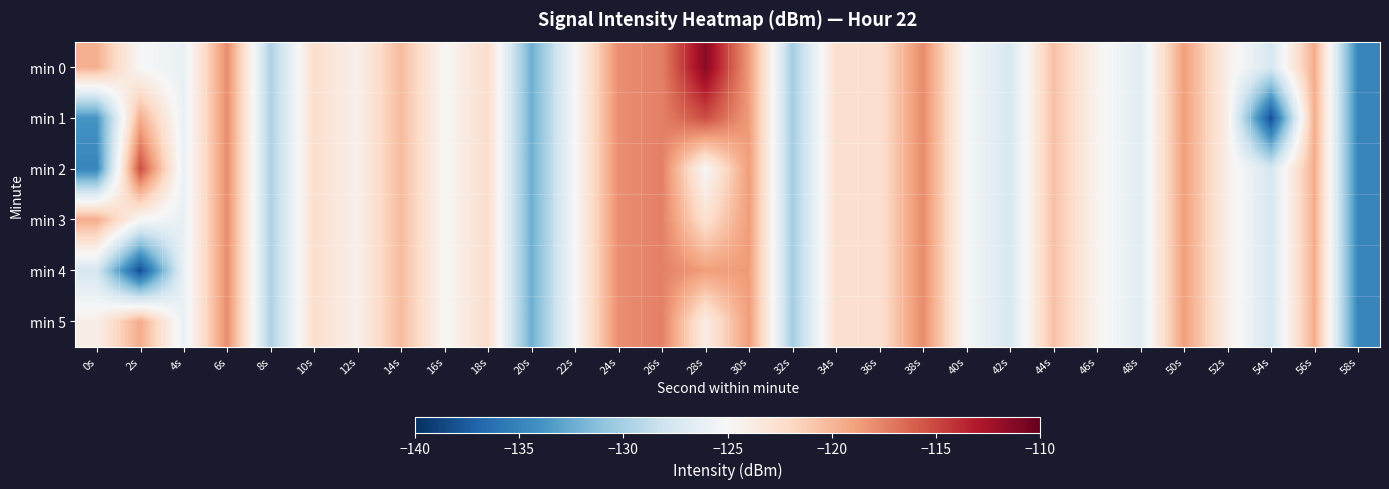

Reading right to left, extract all data points from this chart.

min 0: 58s=-134.9	56s=-119.4	54s=-127.5	52s=-124.1	50s=-118.7	48s=-126.7	46s=-124.5	44s=-120.6	42s=-127.4	40s=-125.2	38s=-117.8	36s=-122.6	34s=-122.5	32s=-130.1	30s=-118.6	28s=-111.4	26s=-117.4	24s=-118.0	22s=-124.9	20s=-132.3	18s=-122.3	16s=-124.9	14s=-120.2	12s=-124.2	10s=-122.5	8s=-129.7	6s=-117.9	4s=-126.1	2s=-125.0	0s=-119.7
min 1: 58s=-134.9	56s=-119.4	54s=-138.2	52s=-124.1	50s=-118.7	48s=-126.7	46s=-124.5	44s=-120.6	42s=-127.4	40s=-125.2	38s=-117.8	36s=-122.6	34s=-122.5	32s=-130.1	30s=-118.6	28s=-115.3	26s=-117.4	24s=-118.0	22s=-124.9	20s=-132.3	18s=-122.3	16s=-124.9	14s=-120.2	12s=-124.2	10s=-122.5	8s=-129.7	6s=-117.9	4s=-126.1	2s=-119.5	0s=-133.9
min 2: 58s=-134.9	56s=-119.4	54s=-127.5	52s=-124.1	50s=-118.7	48s=-126.7	46s=-124.5	44s=-120.6	42s=-127.4	40s=-125.2	38s=-117.8	36s=-122.6	34s=-122.5	32s=-130.1	30s=-118.6	28s=-124.9	26s=-117.4	24s=-118.0	22s=-124.9	20s=-132.3	18s=-122.3	16s=-124.9	14s=-120.2	12s=-124.2	10s=-122.5	8s=-129.7	6s=-117.9	4s=-126.1	2s=-115.3	0s=-134.9
min 3: 58s=-134.9	56s=-119.4	54s=-127.5	52s=-124.1	50s=-118.7	48s=-126.7	46s=-124.5	44s=-120.6	42s=-127.4	40s=-125.2	38s=-117.8	36s=-122.6	34s=-122.5	32s=-130.1	30s=-118.6	28s=-122.7	26s=-117.4	24s=-118.0	22s=-124.9	20s=-132.3	18s=-122.3	16s=-124.9	14s=-120.2	12s=-124.2	10s=-122.5	8s=-129.7	6s=-117.9	4s=-126.1	2s=-124.9	0s=-119.4
min 4: 58s=-134.9	56s=-119.4	54s=-127.5	52s=-124.1	50s=-118.7	48s=-126.7	46s=-124.5	44s=-120.6	42s=-127.4	40s=-125.2	38s=-117.8	36s=-122.6	34s=-122.5	32s=-130.1	30s=-118.6	28s=-118.7	26s=-117.4	24s=-118.0	22s=-124.9	20s=-132.3	18s=-122.3	16s=-124.9	14s=-120.2	12s=-124.2	10s=-122.5	8s=-129.7	6s=-117.9	4s=-126.1	2s=-138.2	0s=-127.5
min 5: 58s=-134.9	56s=-119.4	54s=-127.5	52s=-124.1	50s=-118.7	48s=-126.7	46s=-124.5	44s=-120.6	42s=-127.4	40s=-125.2	38s=-117.8	36s=-122.6	34s=-122.5	32s=-130.1	30s=-118.6	28s=-123.9	26s=-117.4	24s=-118.0	22s=-124.9	20s=-132.3	18s=-122.3	16s=-124.9	14s=-120.2	12s=-124.2	10s=-122.5	8s=-129.7	6s=-117.9	4s=-126.1	2s=-119.4	0s=-124.1